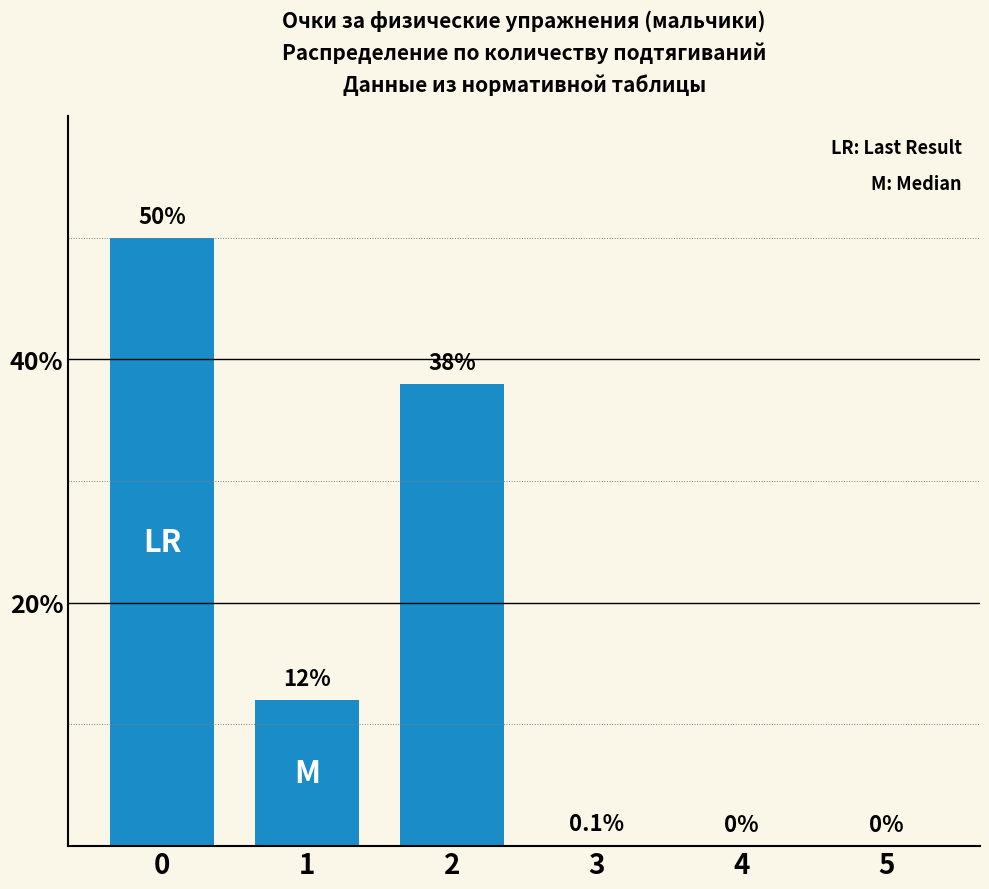

What is the maximum value shown in the chart?

50.0